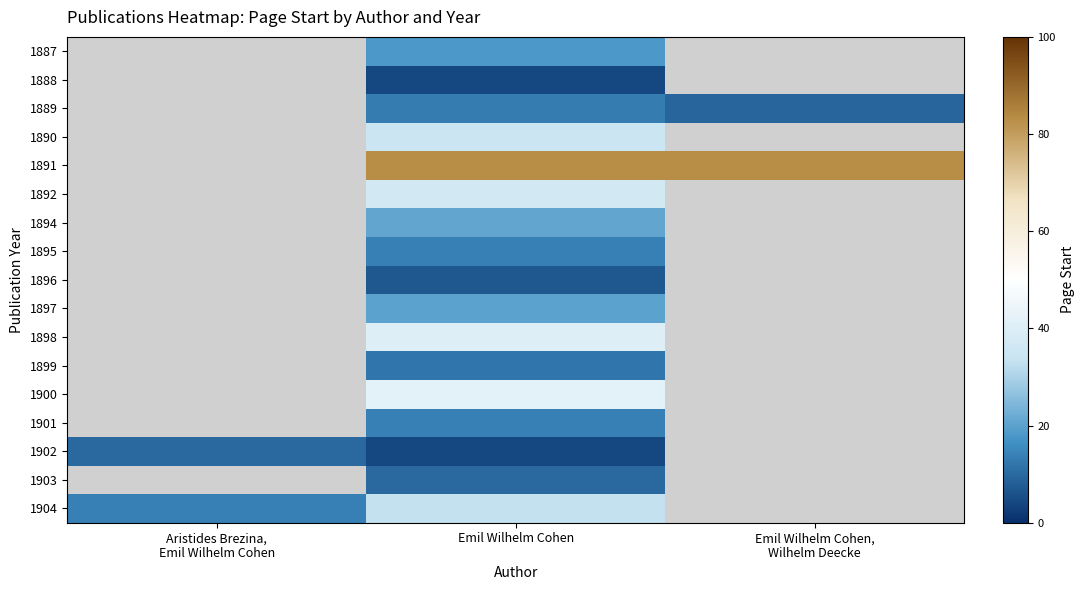

Count the number of categories in the chart.

3